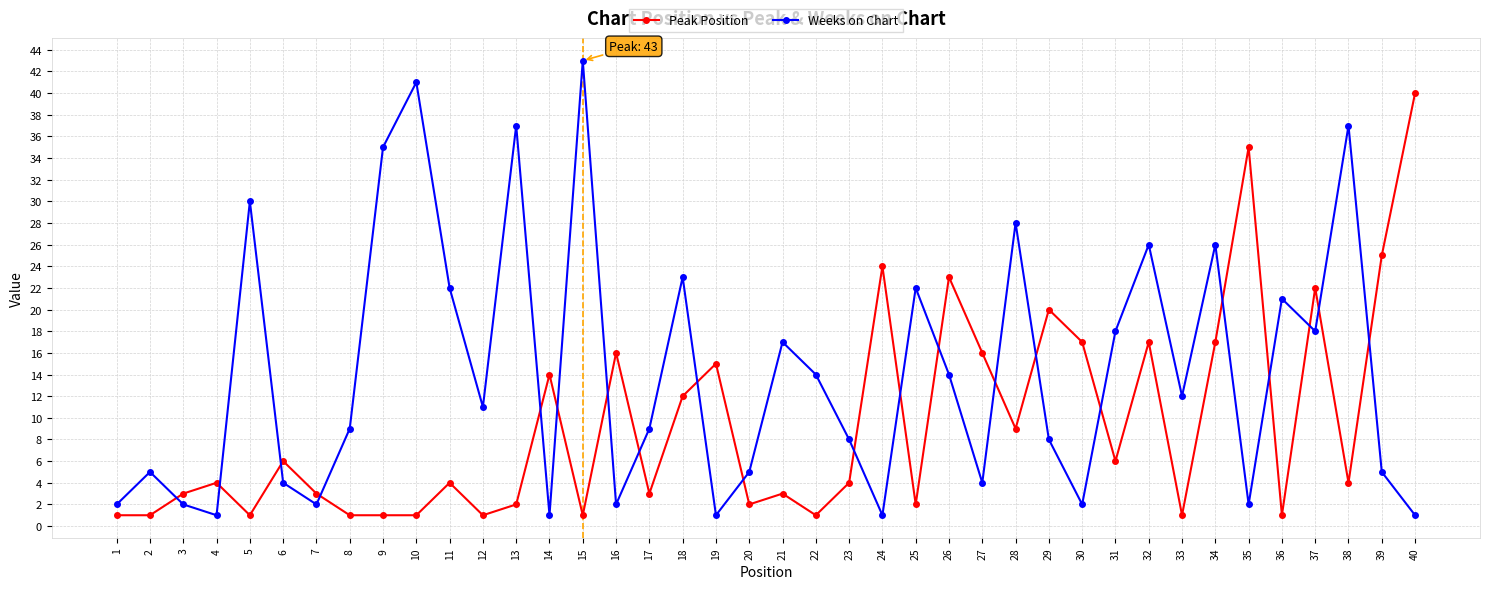

At which category does Peak Position reach its first local peak?

4